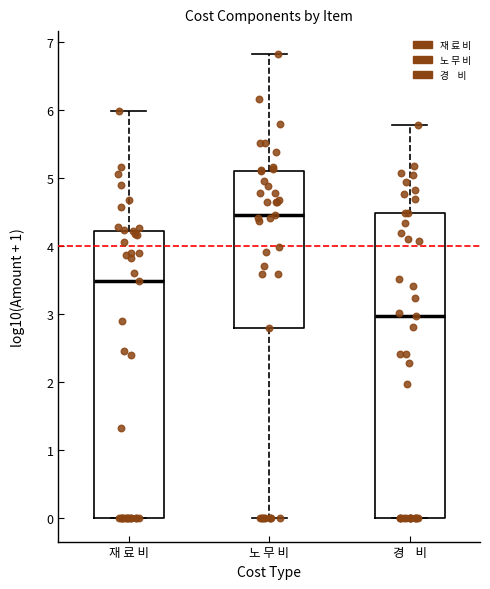

Reading left to right, read every box against the y-axis: the position of its median line, the range the box covers, and the ends of its whiskers. The values are not printed on the chart, so give them approximately, as read against the axis.

재 료 비: median 3.5, box 0.0 to 4.2, whiskers 0.0 to 6.0
노 무 비: median 4.5, box 2.8 to 5.1, whiskers 0.0 to 6.8
경 비: median 3.0, box 0.0 to 4.5, whiskers 0.0 to 5.8